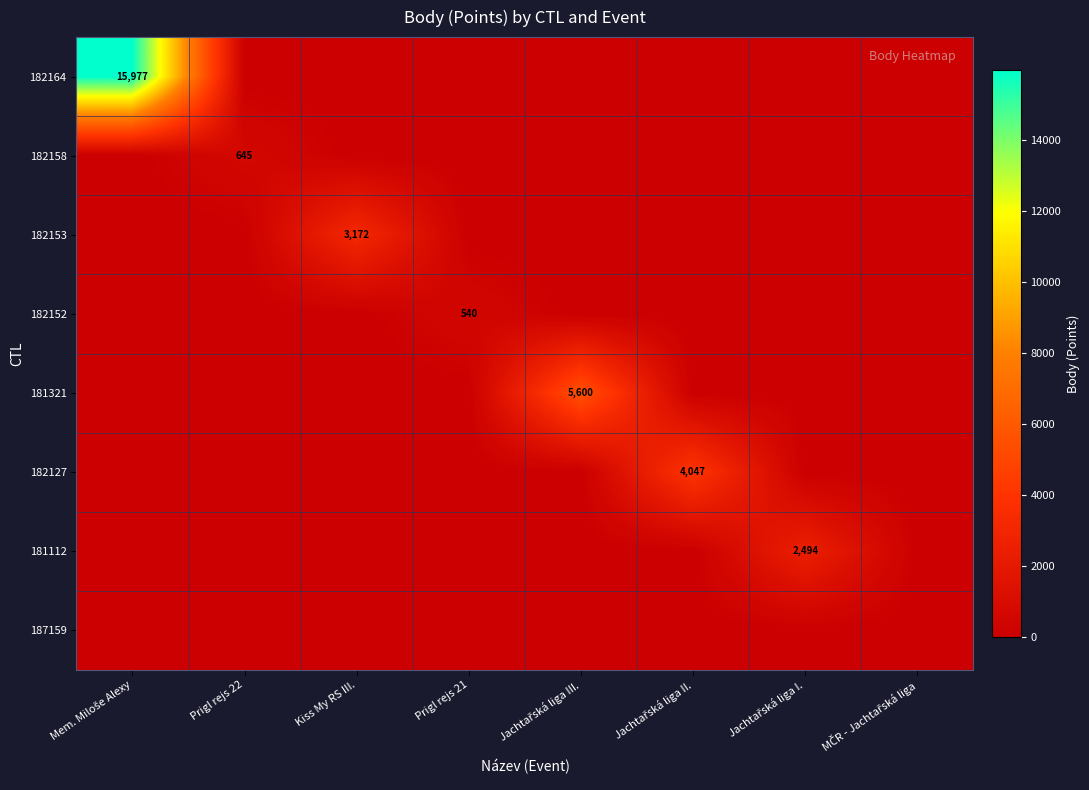

How many data points does each series have?

8